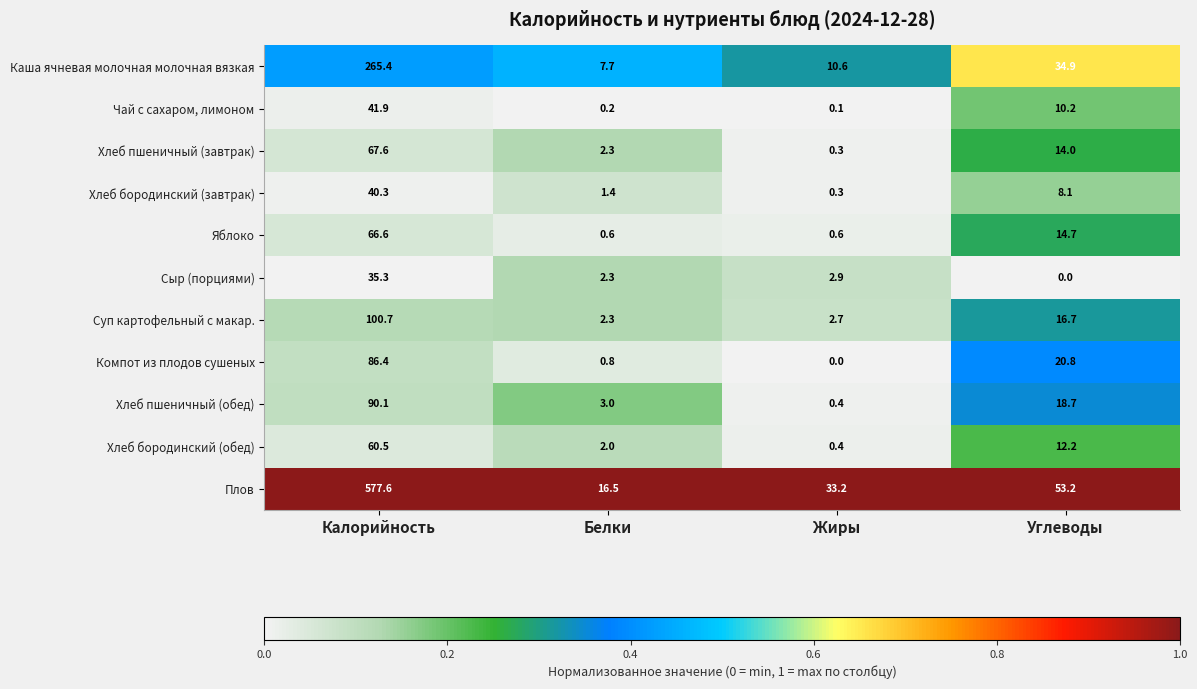

What is the total value across all series at Углеводы?

203.5